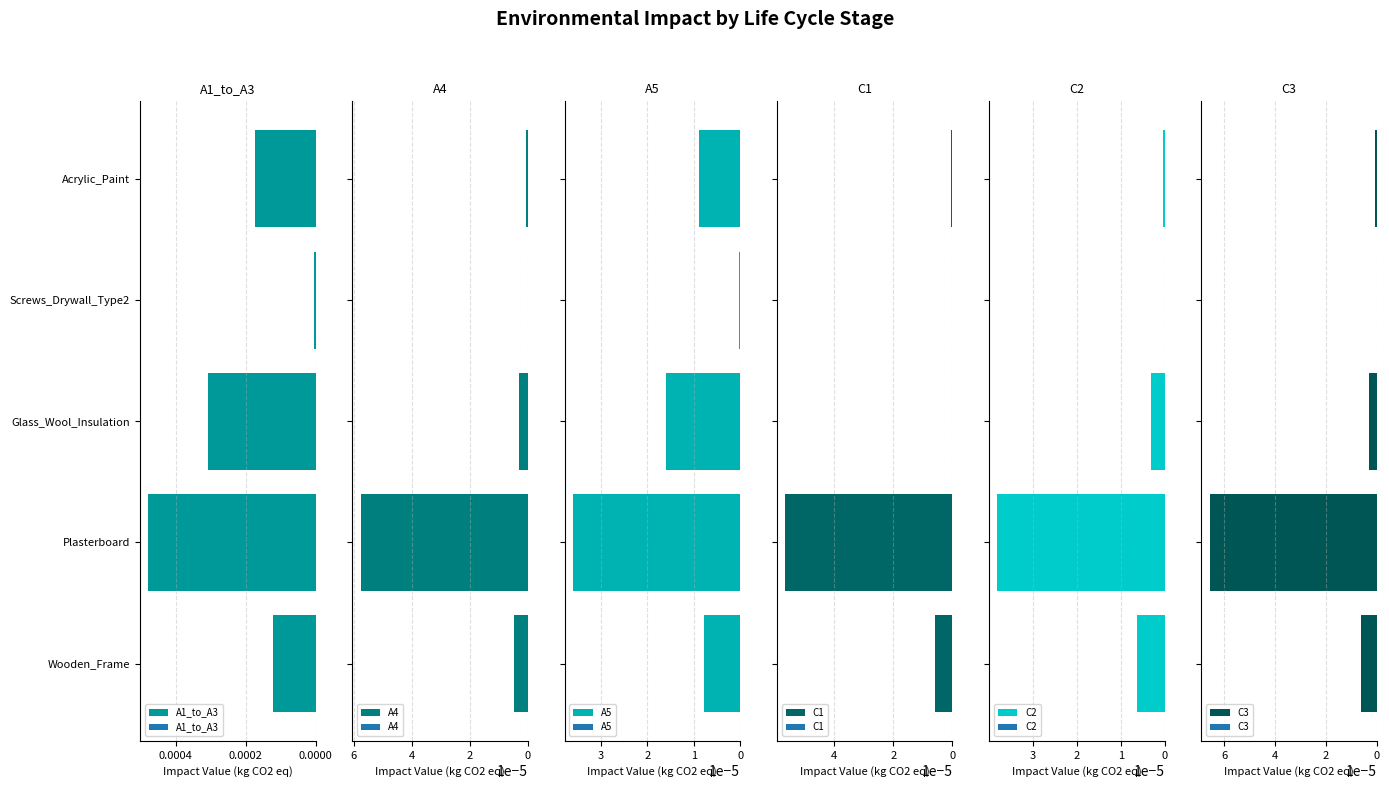

What are all the series names shown in the legend?

A1_to_A3, A4, A5, C1, C2, C3